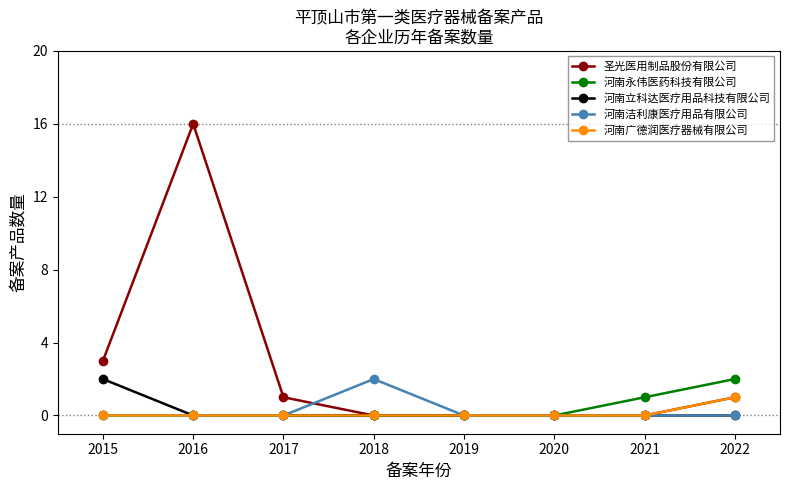

Count the number of data series in this chart.

5